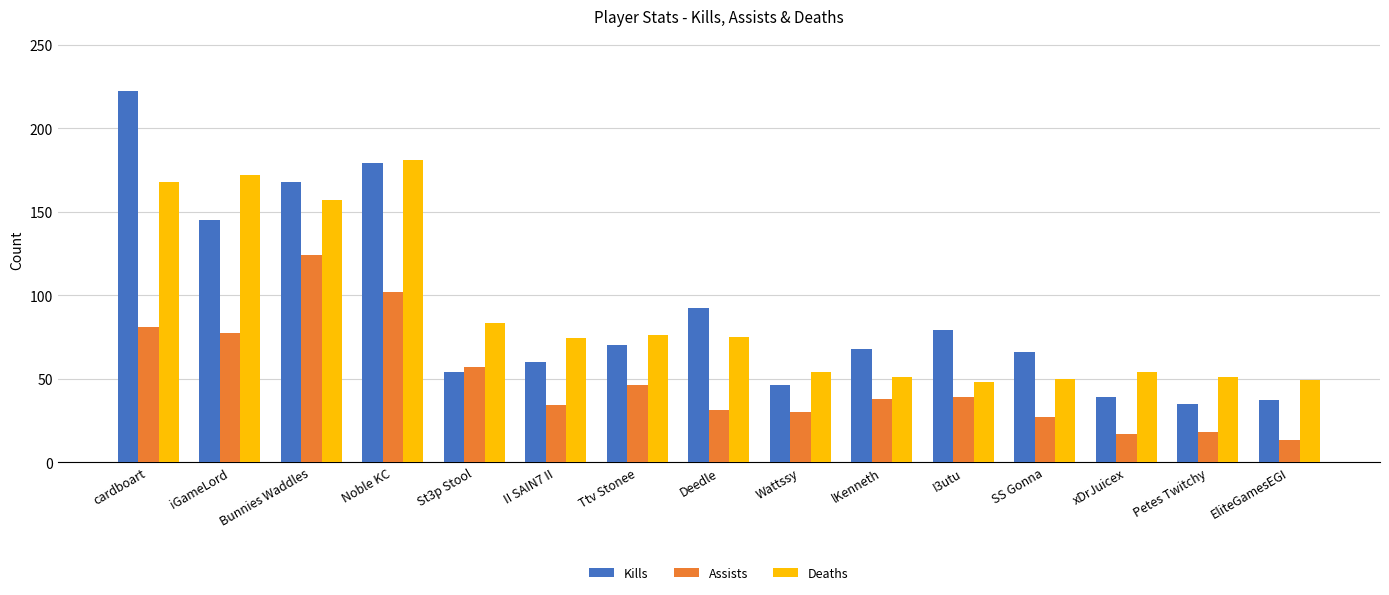

What is the difference between the second highest and second lowest values in the Assists series?

85